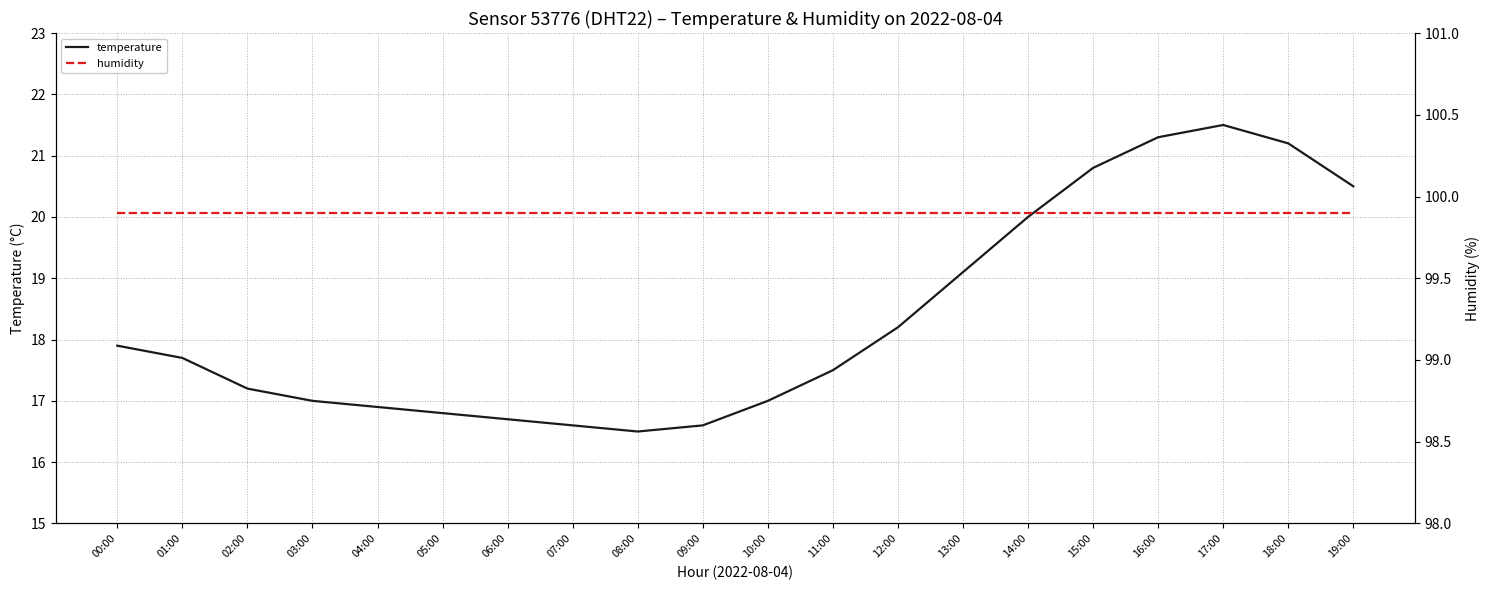

Which series has the widest spread of values?

temperature